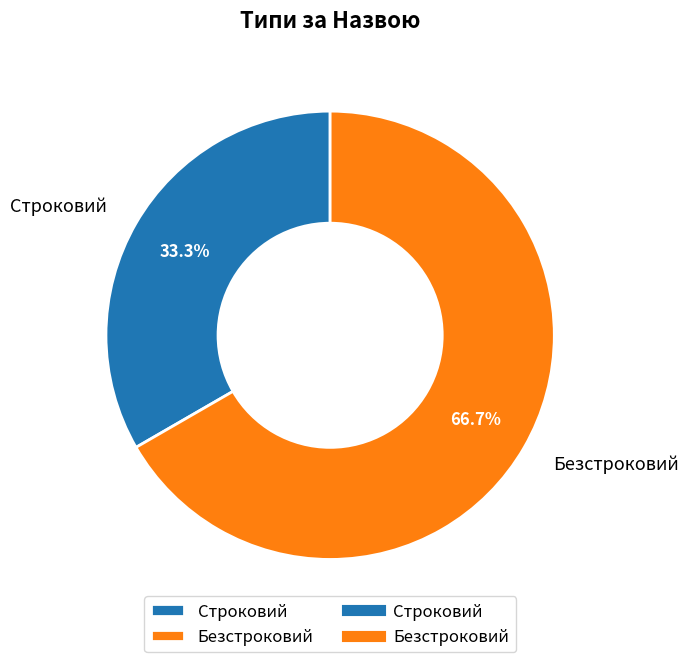

How many slices are in this pie chart?

2